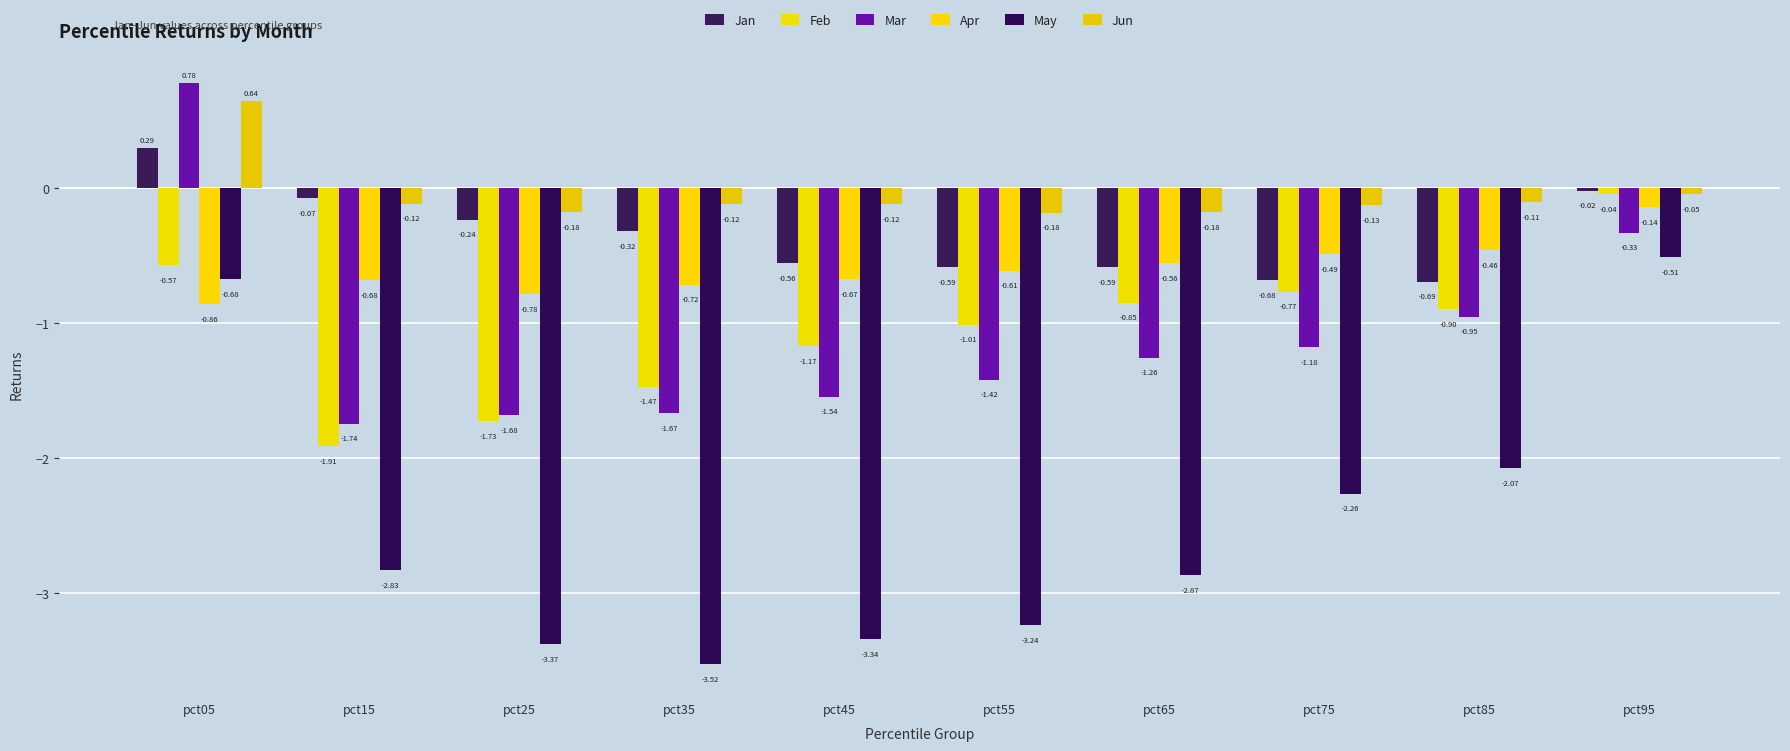

What are all the series names shown in the legend?

Jan, Feb, Mar, Apr, May, Jun